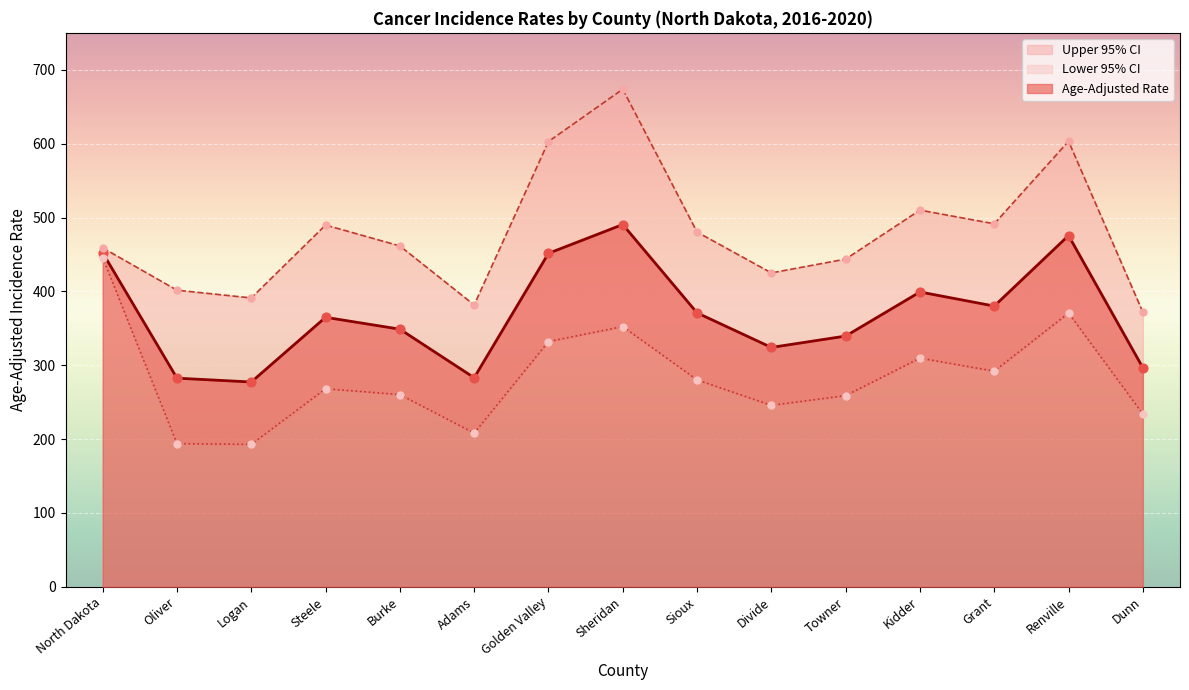

What is the total value across all series at Renville?

1449.5